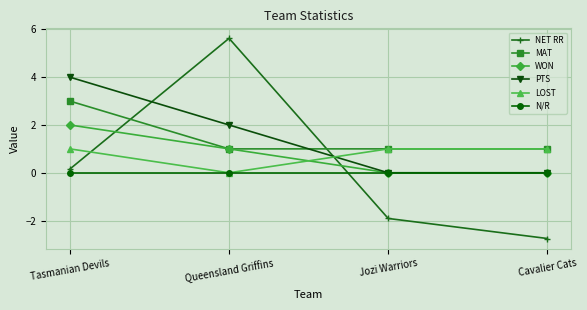

How many lines are shown in the chart?

6